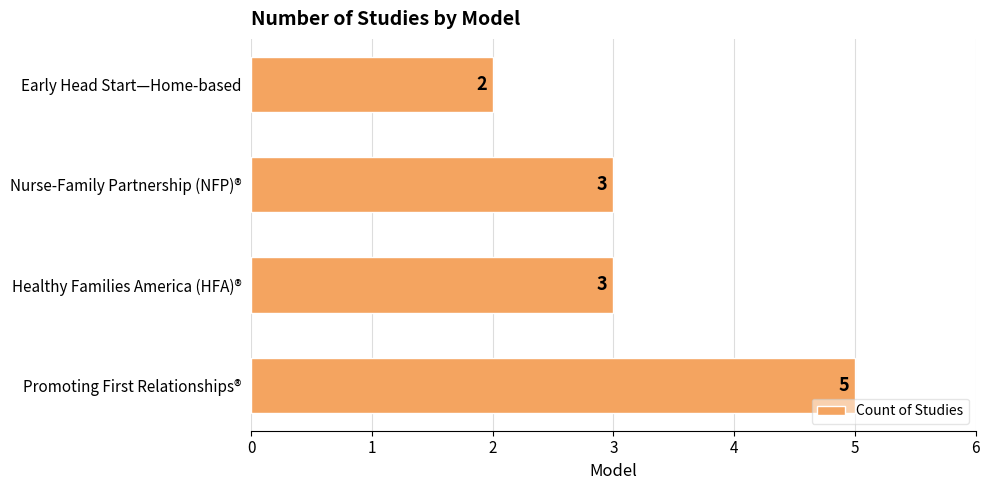

Which has a higher value, Nurse-Family Partnership (NFP)® or Early Head Start—Home-based?

Nurse-Family Partnership (NFP)®